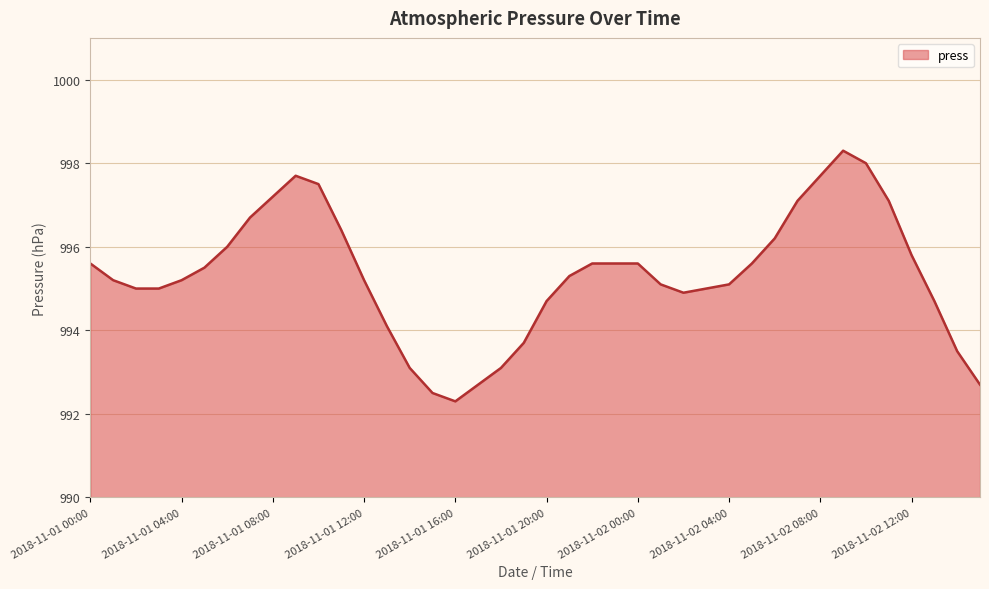

What is the difference between the maximum and minimum values?

6.0